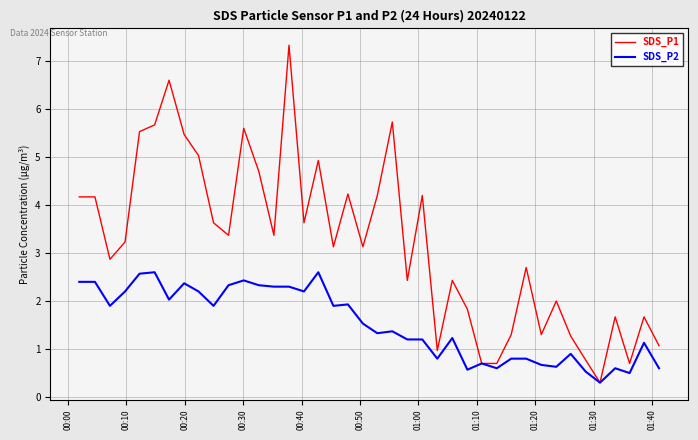

Which series has the widest spread of values?

SDS_P1